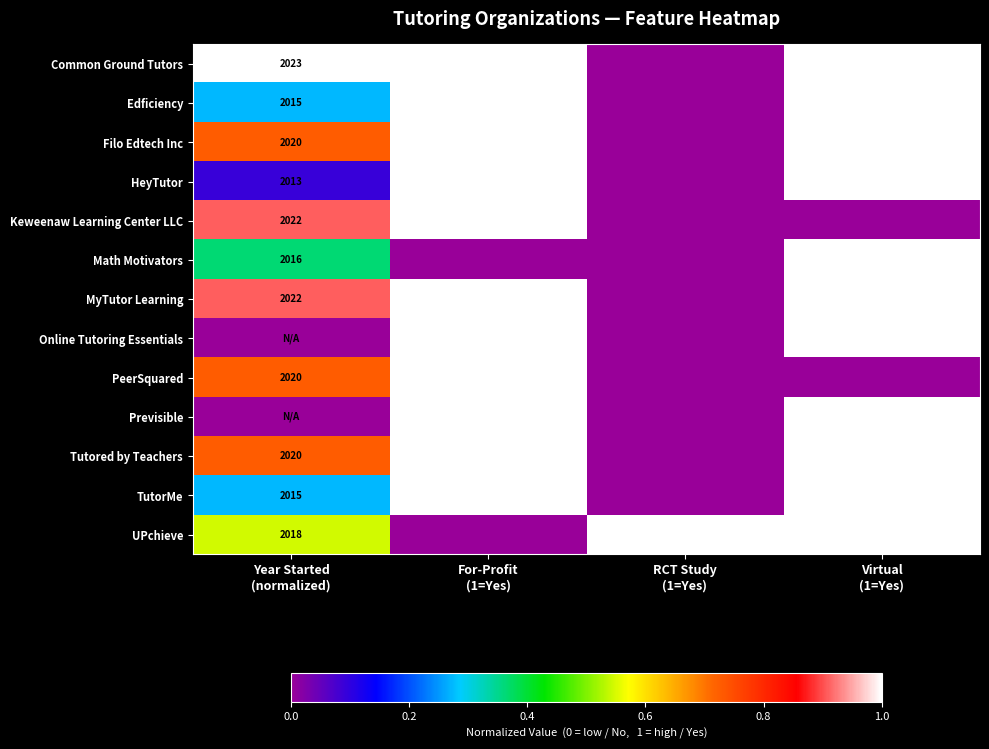

At which category is the sum across all series the highest?

For-Profit
(1=Yes)